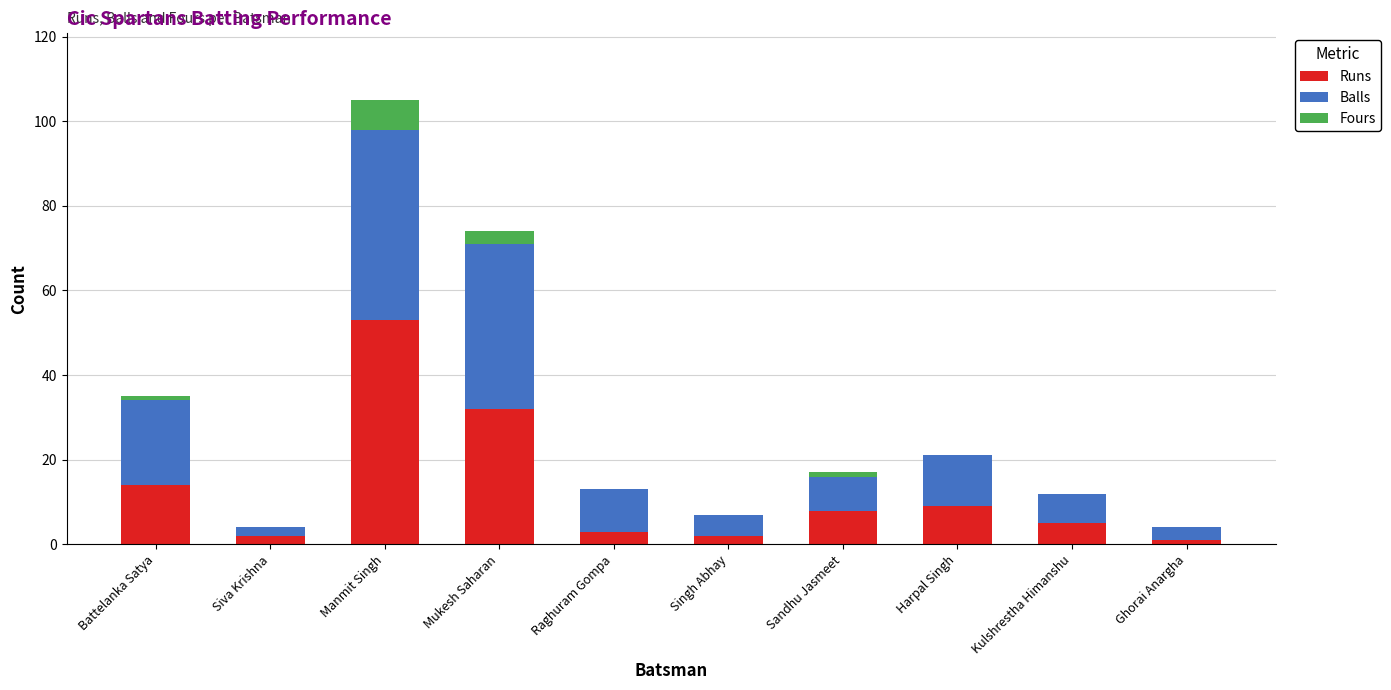

What are all the series names shown in the legend?

Runs, Balls, Fours